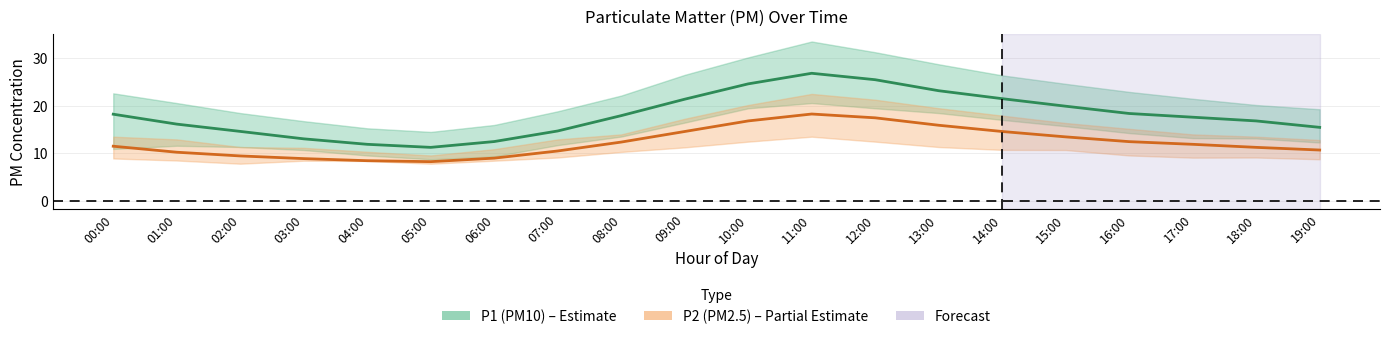

At which label does P2 (PM2.5) first exceed 11?

00:00